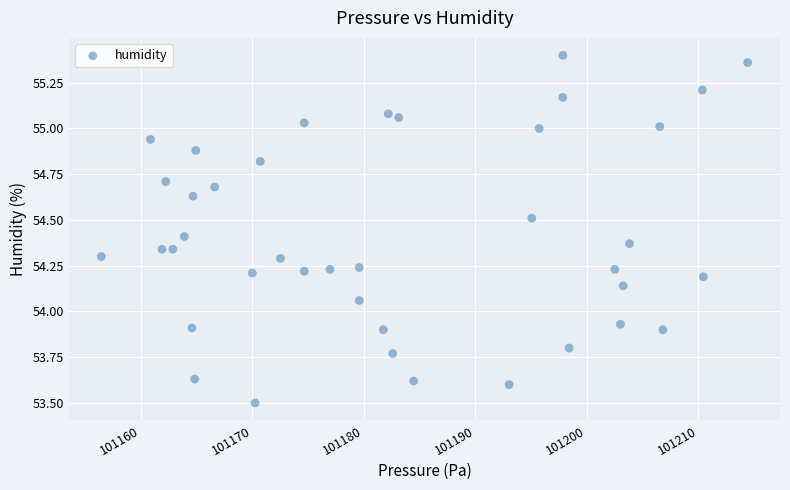

What is the range of X values (max minus min)?

57.9